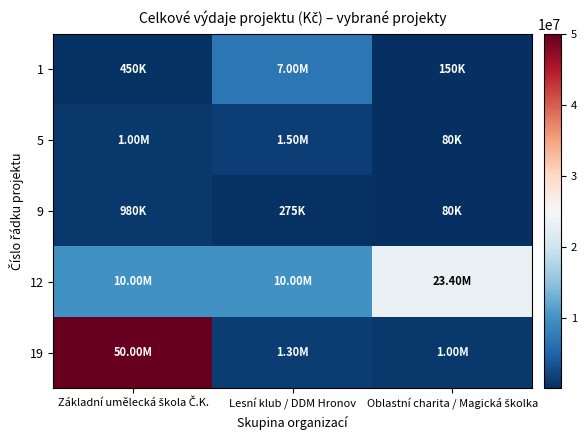

Reading left to right, what are all the values shown in this chart?

1: Základní umělecká škola Č.K.=450000	Lesní klub / DDM Hronov=7000000	Oblastní charita / Magická školka=150000
5: Základní umělecká škola Č.K.=1000000	Lesní klub / DDM Hronov=1500000	Oblastní charita / Magická školka=80000
9: Základní umělecká škola Č.K.=980000	Lesní klub / DDM Hronov=275000	Oblastní charita / Magická školka=80000
12: Základní umělecká škola Č.K.=10000000	Lesní klub / DDM Hronov=10000001	Oblastní charita / Magická školka=23400000
19: Základní umělecká škola Č.K.=50000000	Lesní klub / DDM Hronov=1300000	Oblastní charita / Magická školka=1000000